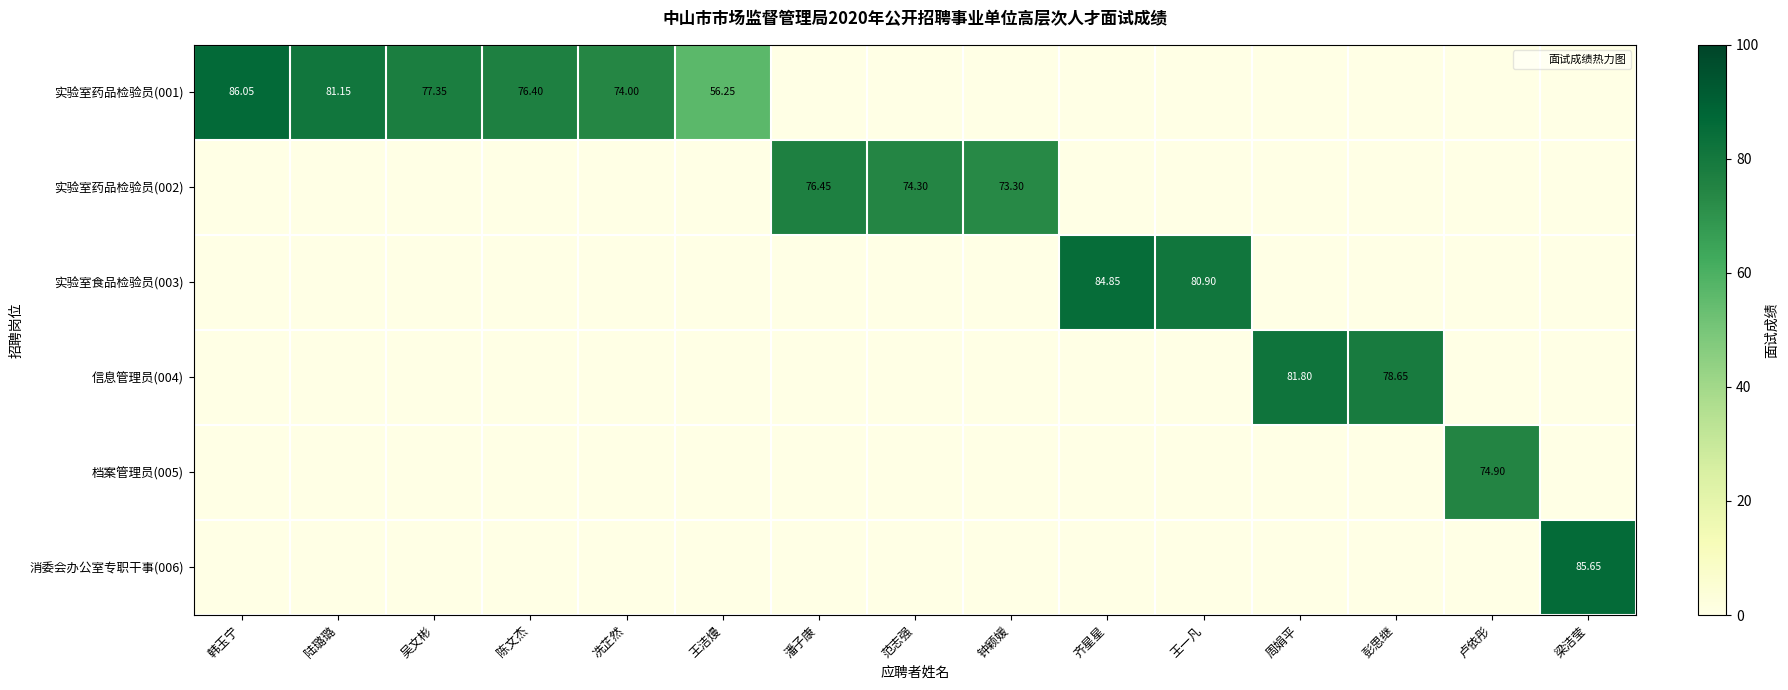

Is the value of 实验室药品检验员(001) at 冼芷然 greater than the value of 实验室食品检验员(003) at 陈文杰?

Yes